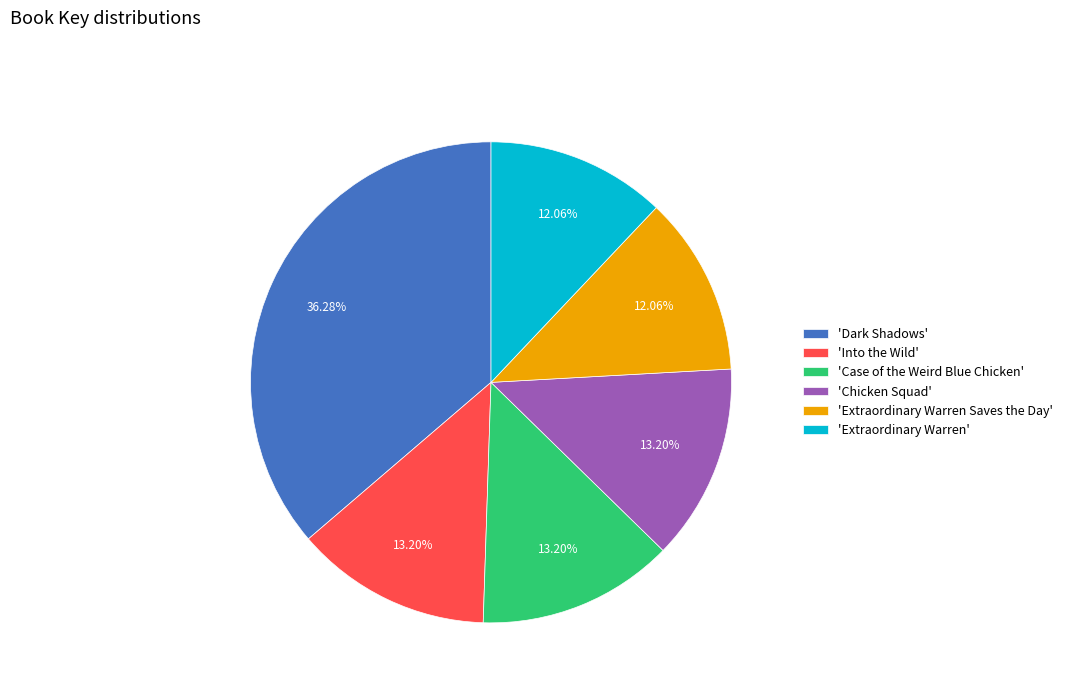

Is there any slice that represents more than half of the pie?

No